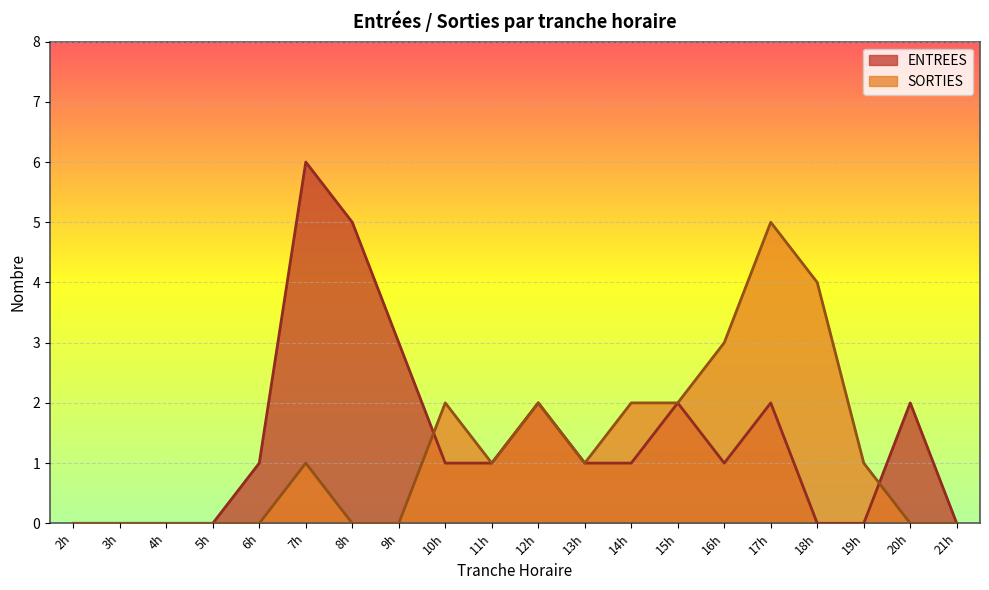

Read the SORTIES value at 18h.

4